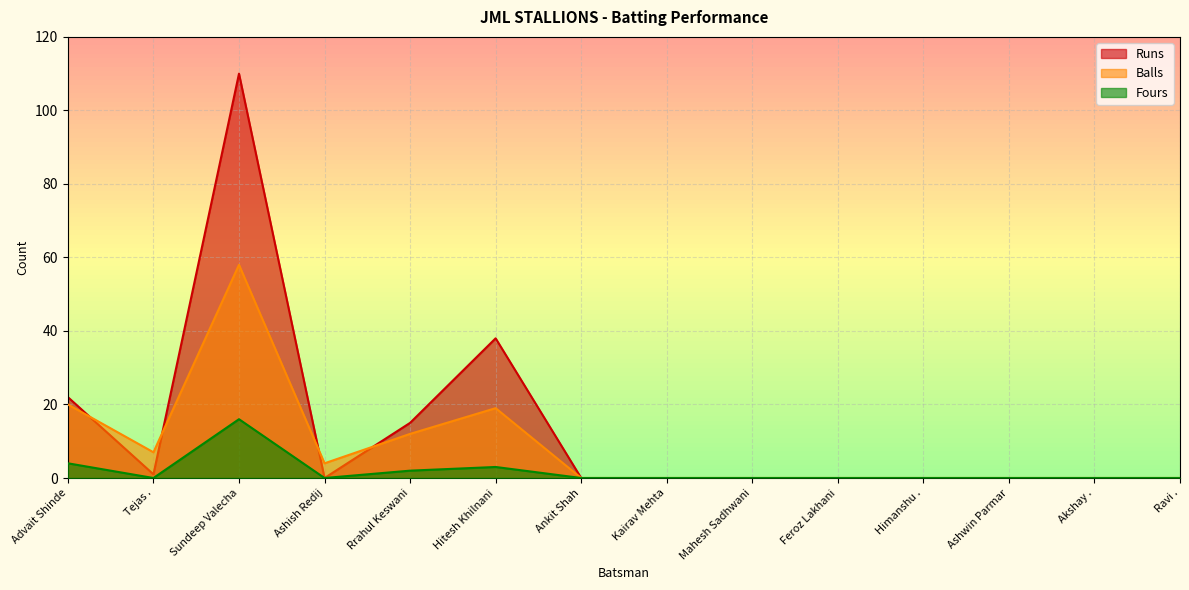

Where is the first local minimum for Balls?

Tejas .